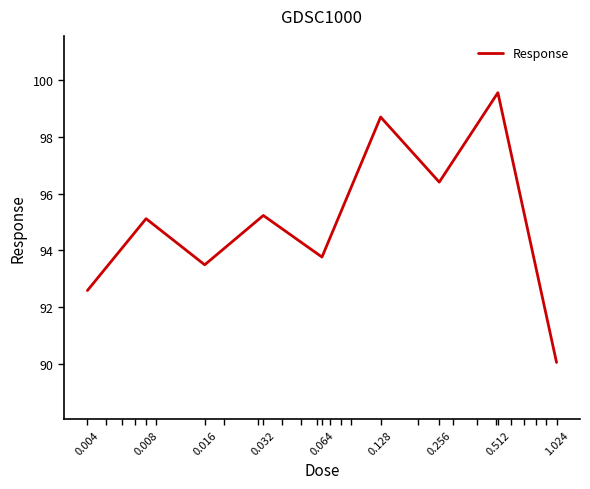

What is the maximum value shown in the chart?

99.6